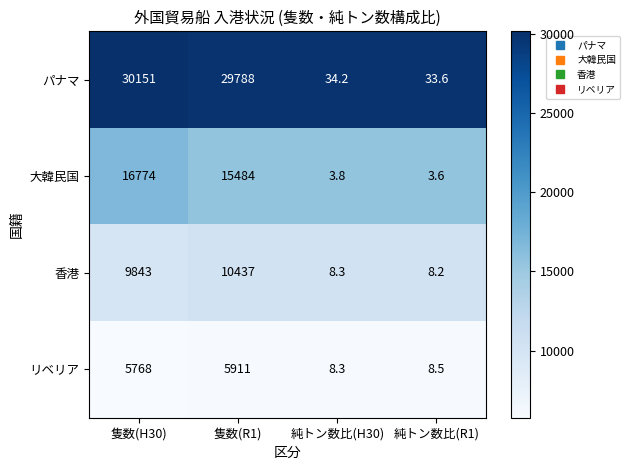

Between 隻数(H30) and 純トン数比(R1), which series saw the biggest shift?

パナマ